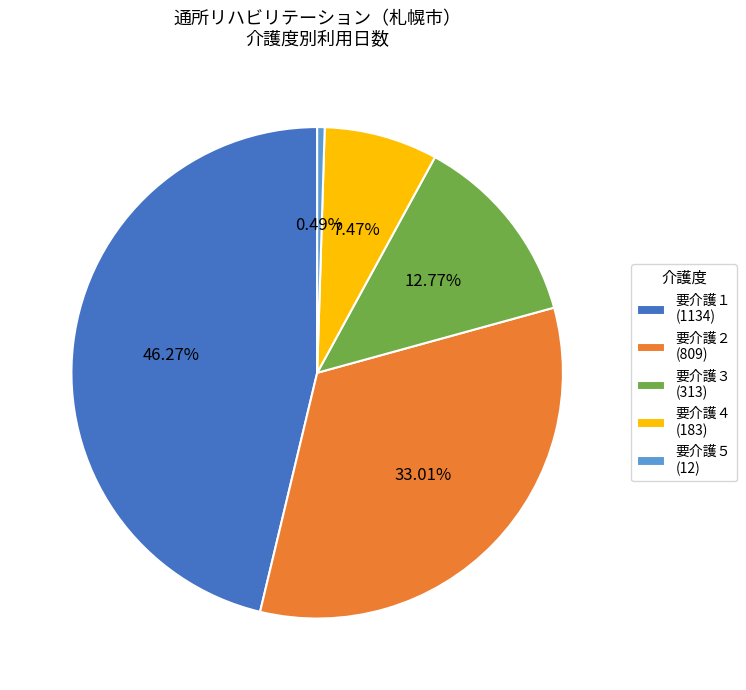

Is there any slice that represents more than half of the pie?

No